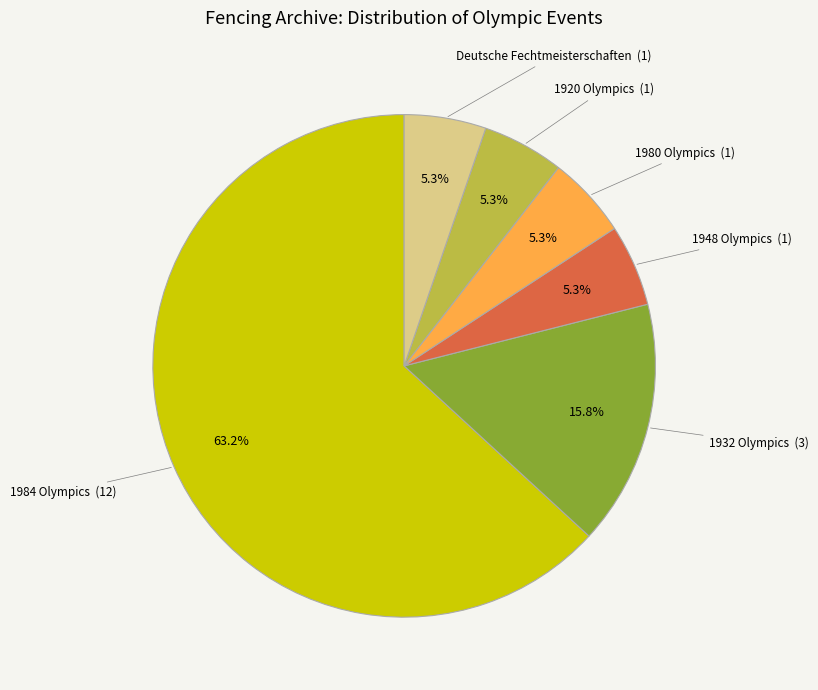

Is there a majority slice in this chart?

Yes